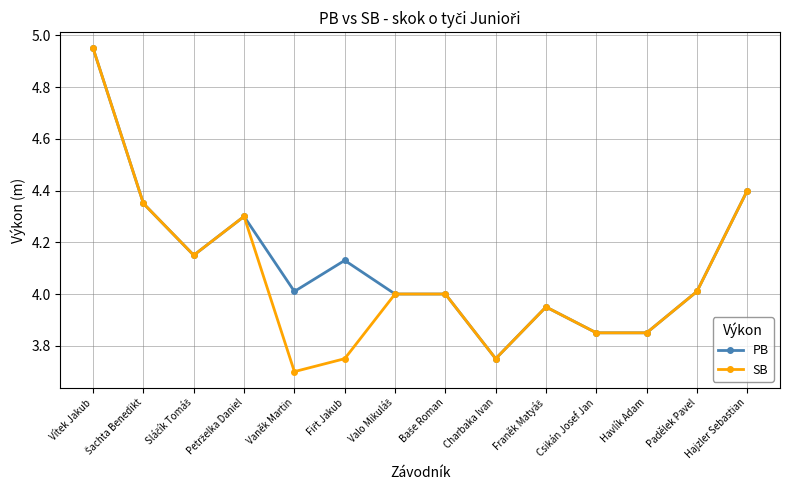

Which category has the lowest value in the PB series?

Charbaka Ivan